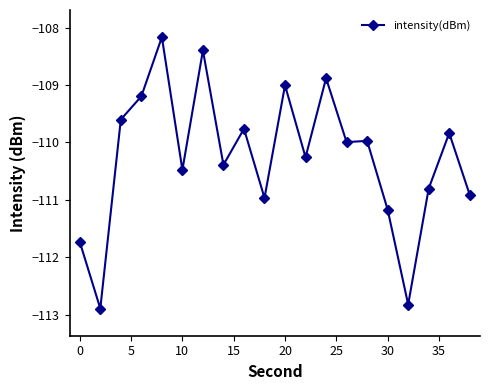

True or false: there are more than 2 points higher than both neighbors.

True